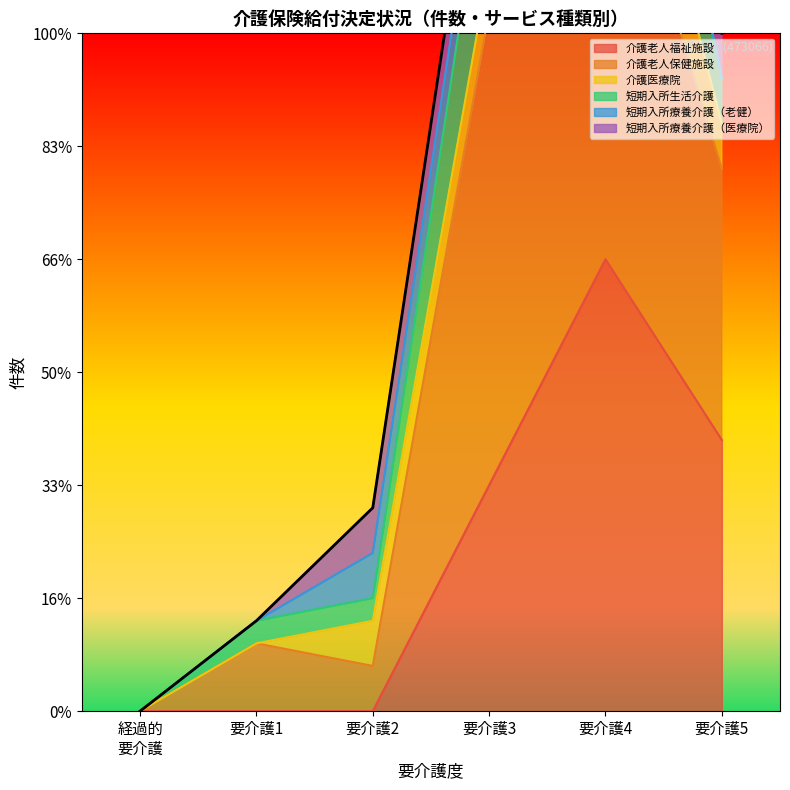

List the labels in order of value, largest first.

要介護4, 要介護3, 要介護5, 要介護2, 要介護1, 経過的
要介護